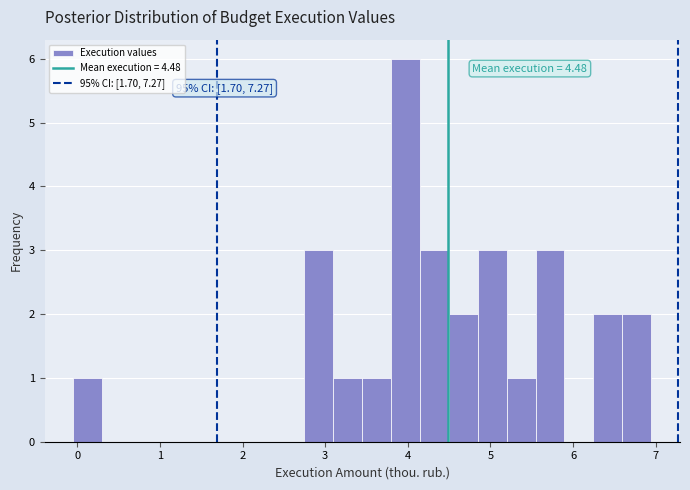

Around what value on the x-axis is the tallest bar? Give the approximate position of its centre, as read against the axis.

4.0